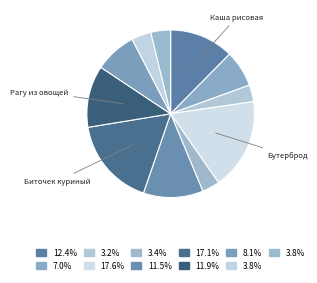

How many segments does this pie chart have?

11